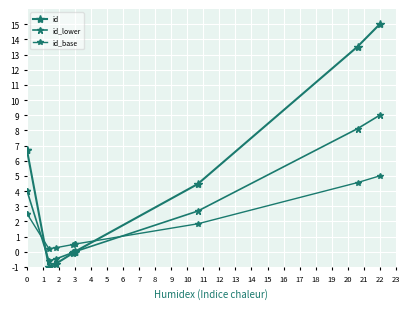

At which category does id_lower reach its first local valley?

2